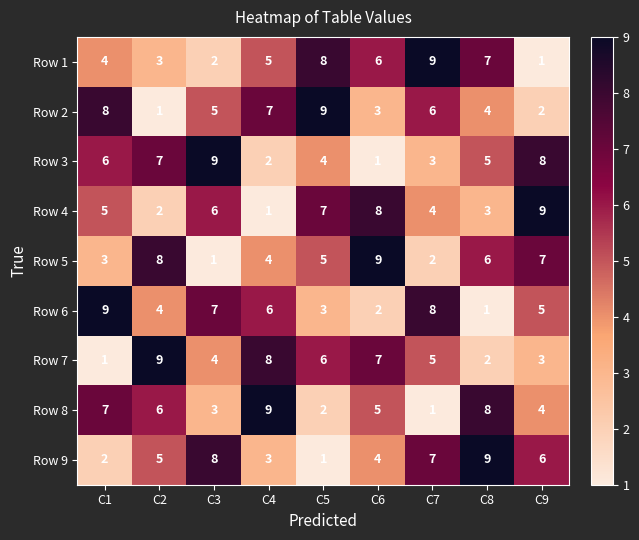

How many distinct data groups are displayed?

9